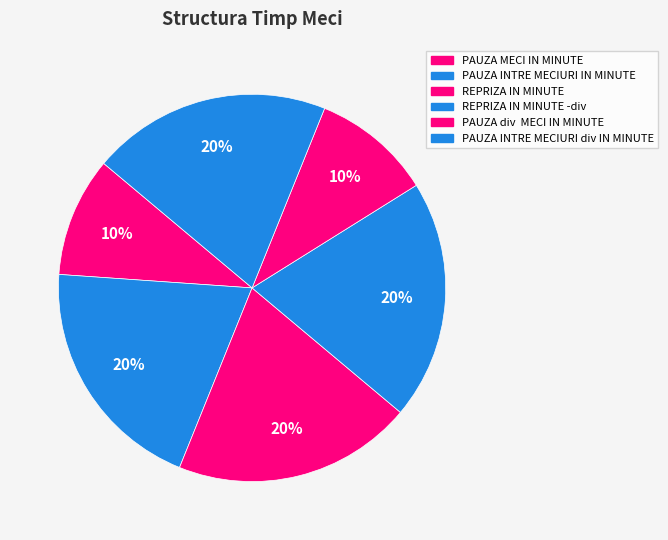

To the nearest percent, what is the average slice percentage?

17%